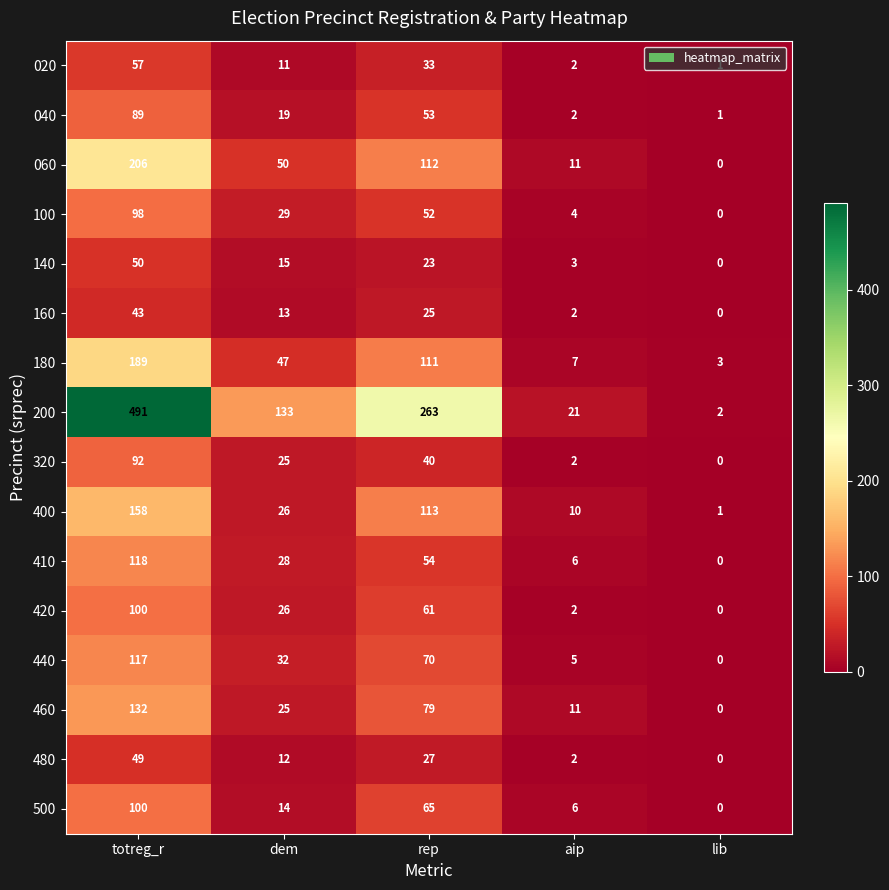

Count the number of data series in this chart.

16